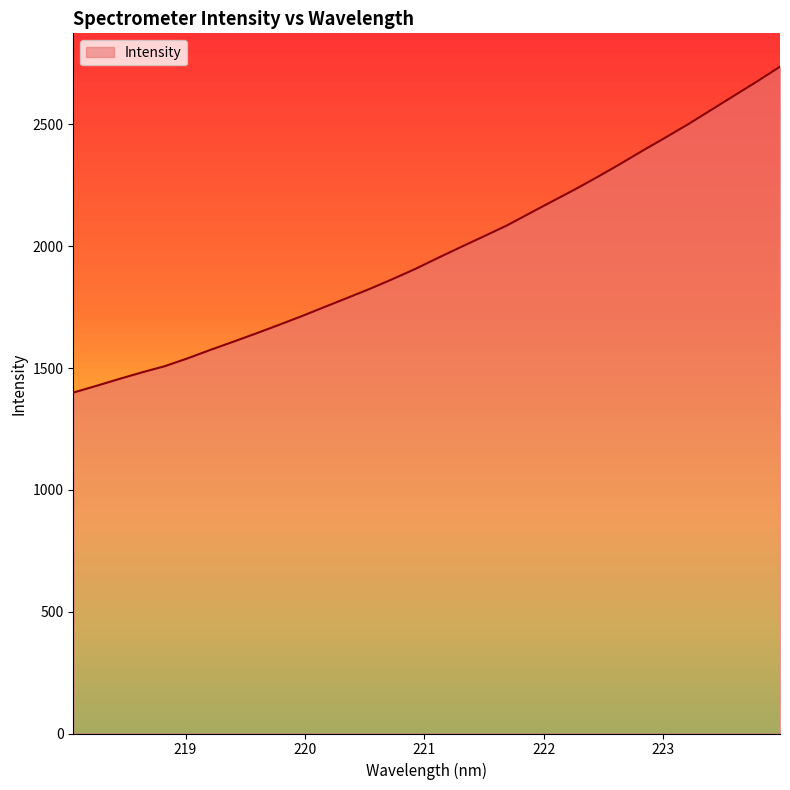

What is the minimum value shown in the chart?

1399.4